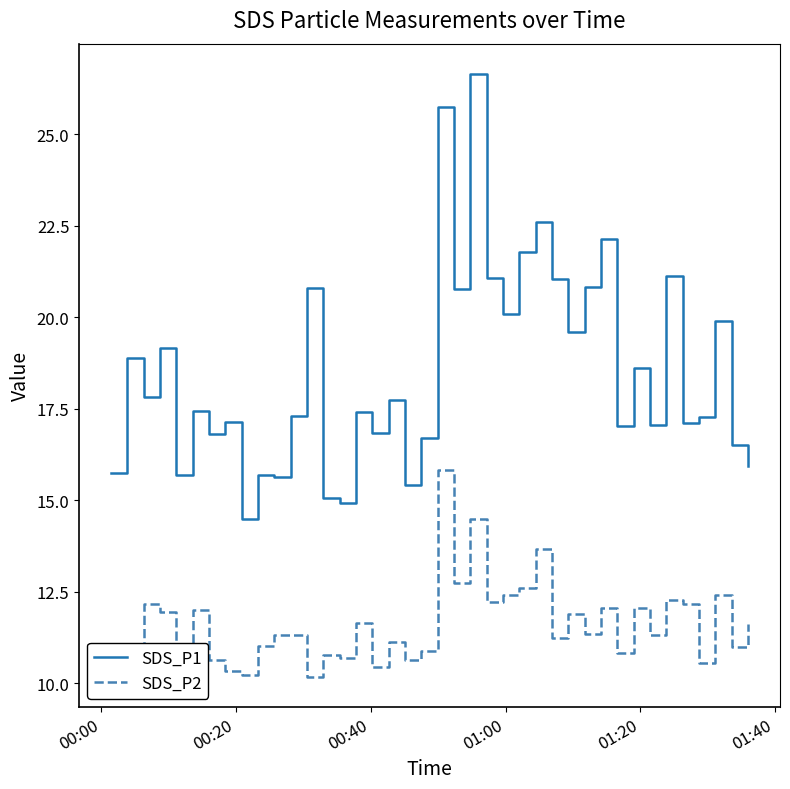

Rank the series by their maximum value, from highest to lowest.

SDS_P1, SDS_P2